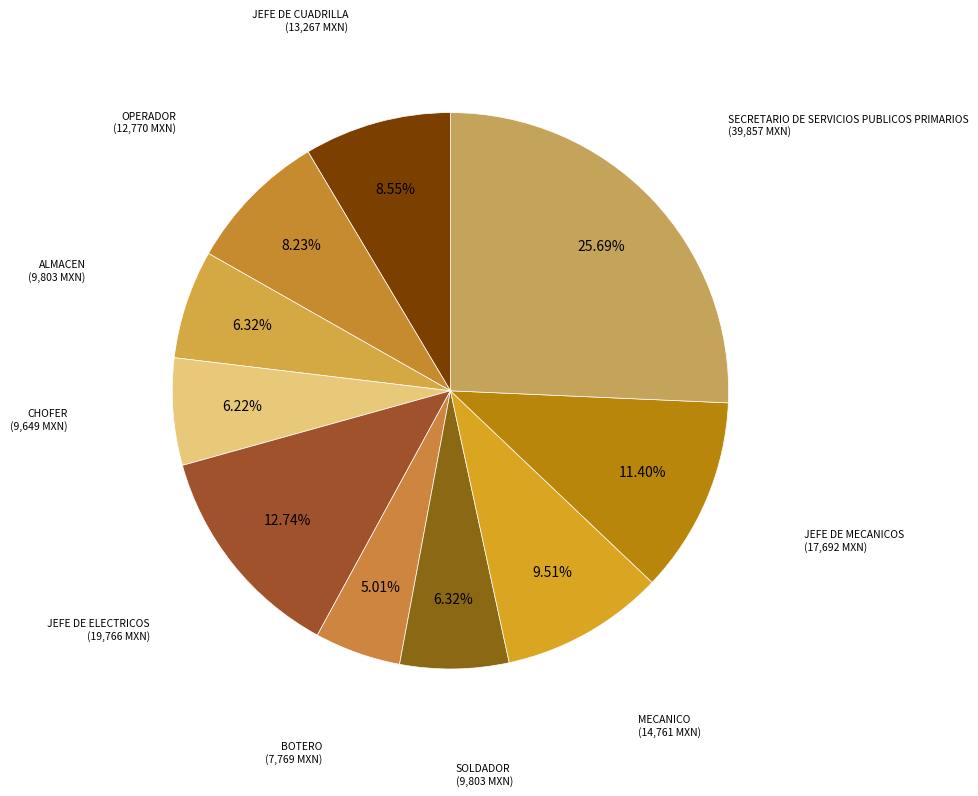

Approximately how many times larger is the value at OPERADOR compared to SECRETARIO DE SERVICIOS PUBLICOS PRIMARIOS?

0.3